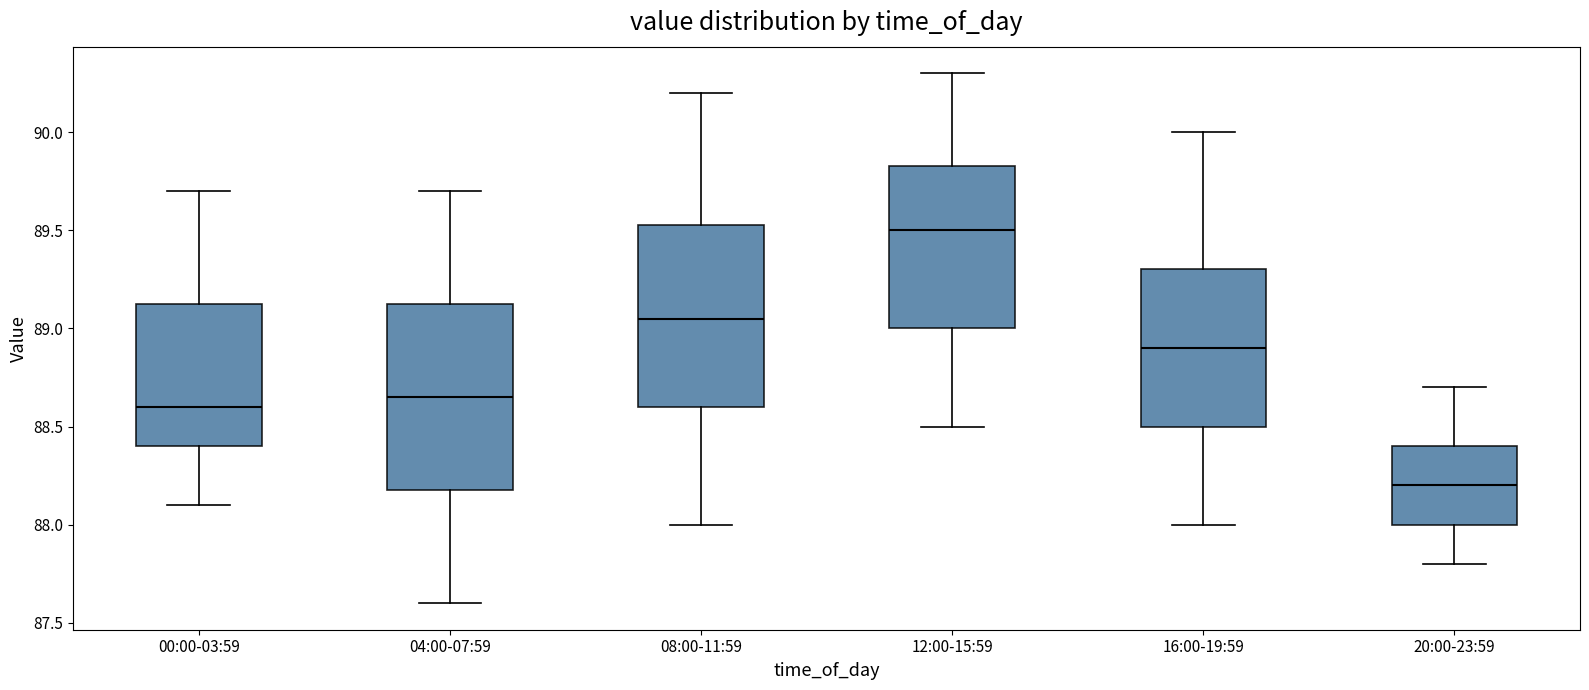

Reading left to right, read every box against the y-axis: the position of its median line, the range the box covers, and the ends of its whiskers. The values are not printed on the chart, so give them approximately, as read against the axis.

00:00-03:59: median 88.60, box 88.40 to 89.15, whiskers 88.10 to 89.70
04:00-07:59: median 88.65, box 88.20 to 89.15, whiskers 87.60 to 89.70
08:00-11:59: median 89.05, box 88.60 to 89.55, whiskers 88.00 to 90.20
12:00-15:59: median 89.50, box 89.00 to 89.85, whiskers 88.50 to 90.30
16:00-19:59: median 88.90, box 88.50 to 89.30, whiskers 88.00 to 90.00
20:00-23:59: median 88.20, box 88.00 to 88.40, whiskers 87.80 to 88.70